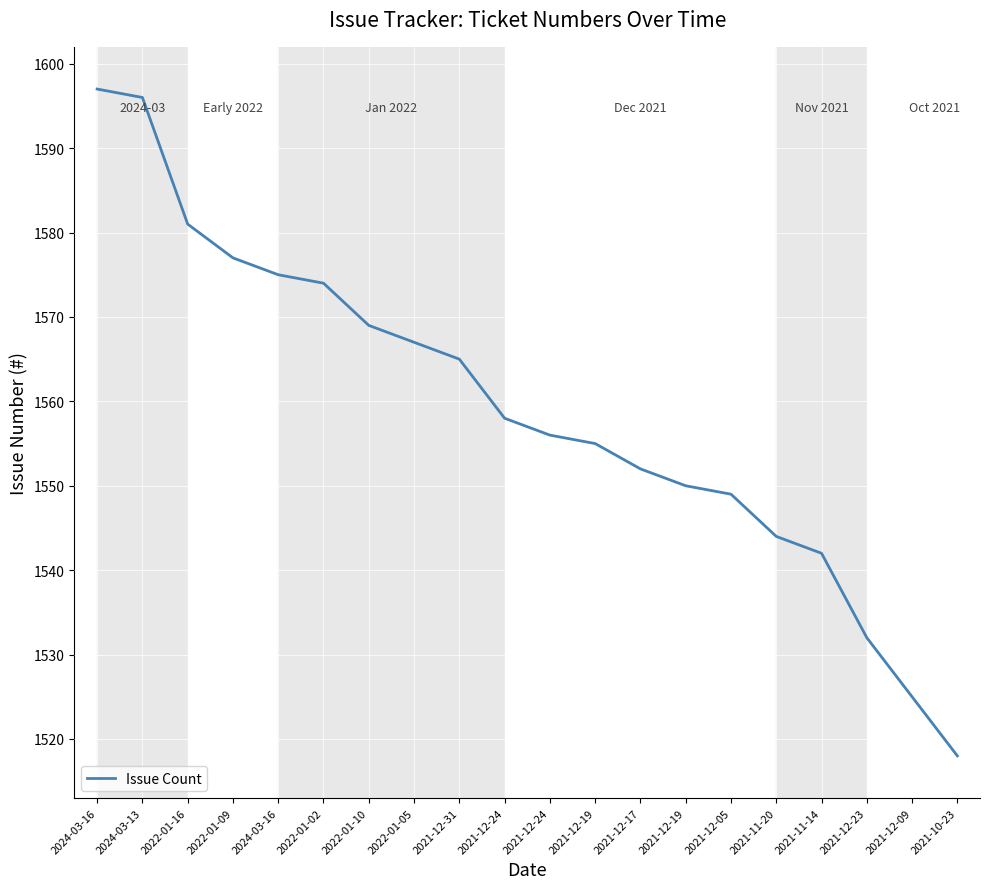

Reading right to left, list all the values displayed in this chart.

1518	1525	1532	1542	1544	1549	1550	1552	1555	1556	1558	1565	1567	1569	1574	1575	1577	1581	1596	1597